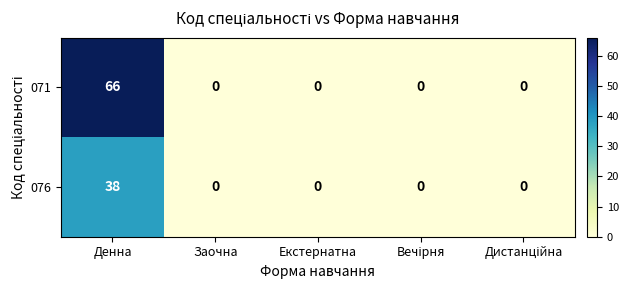

What is the average value of the 071 series?

13